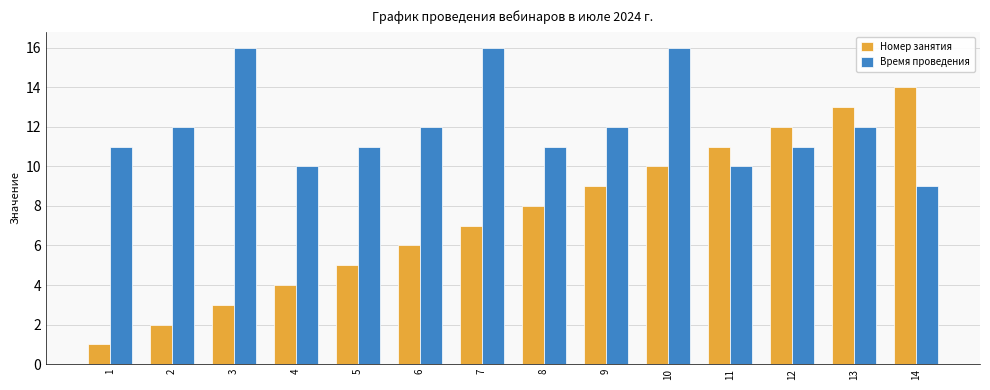

Count the number of data series in this chart.

2